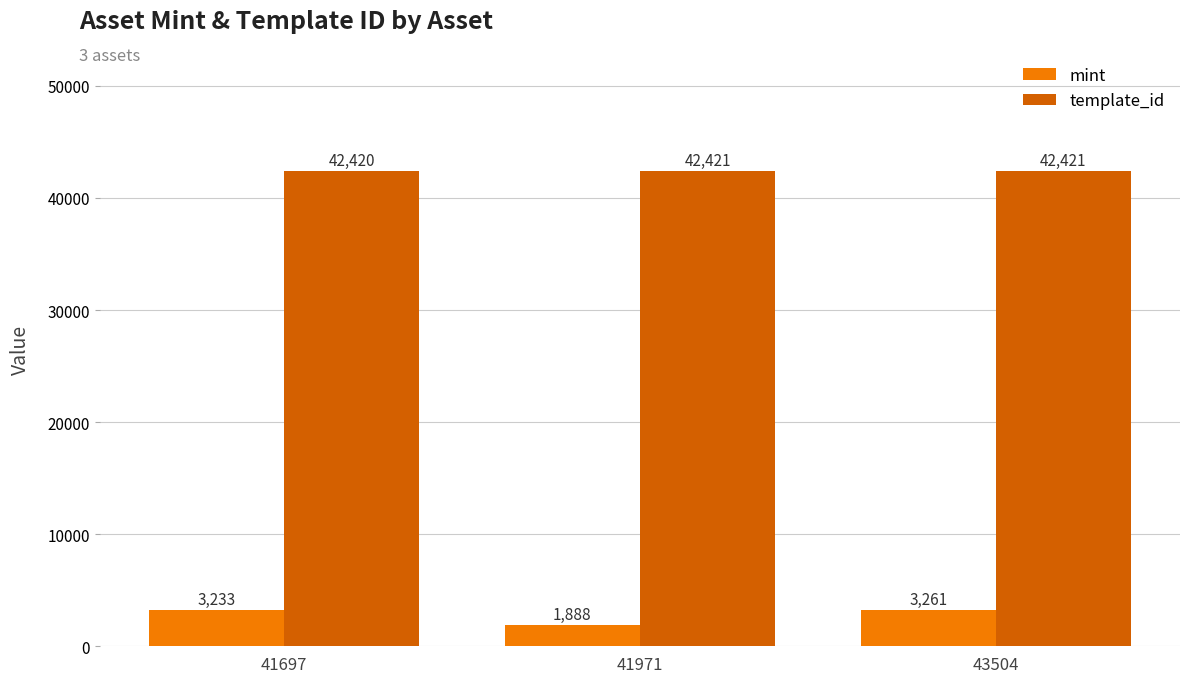

Rank the series by their maximum value, from highest to lowest.

template_id, mint